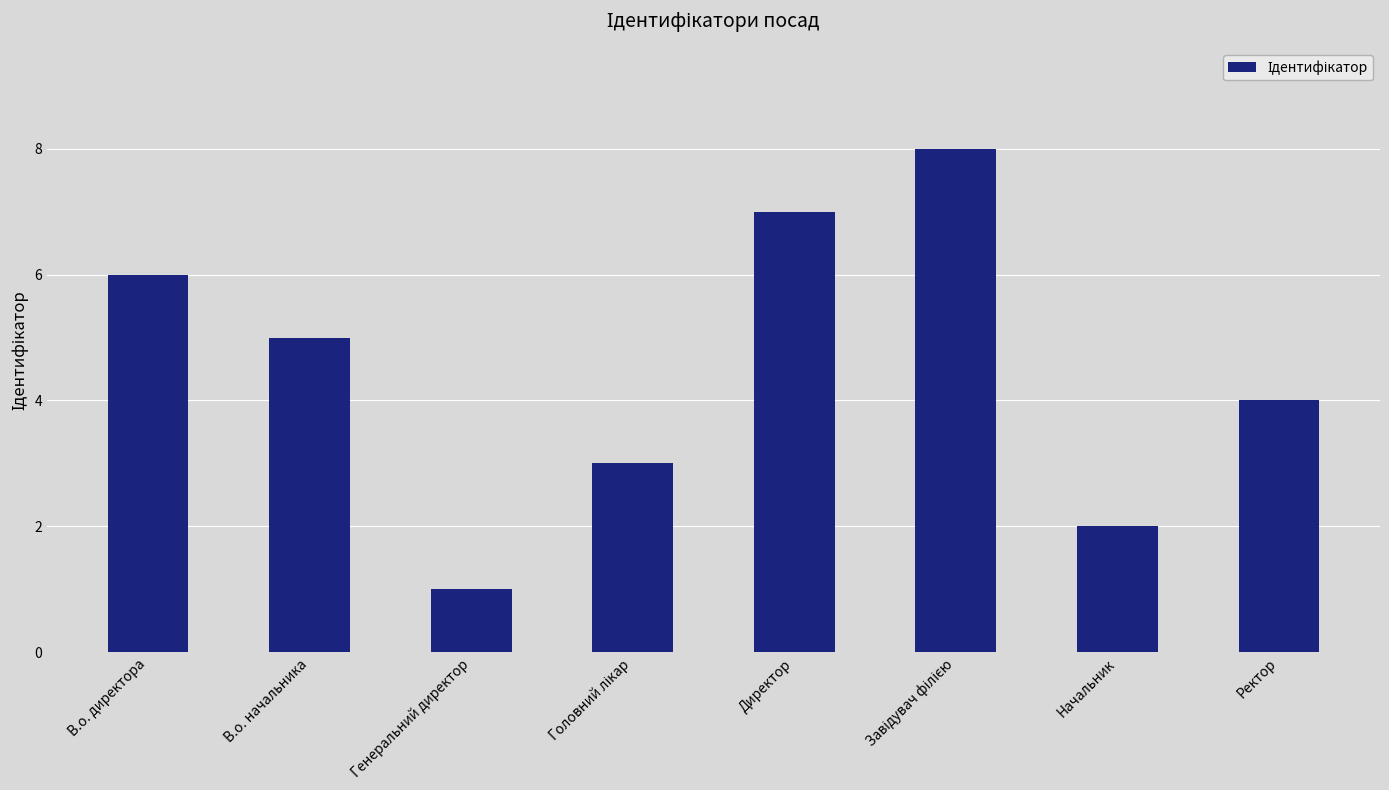

Where is the data nearest to the value 4?

Ректор